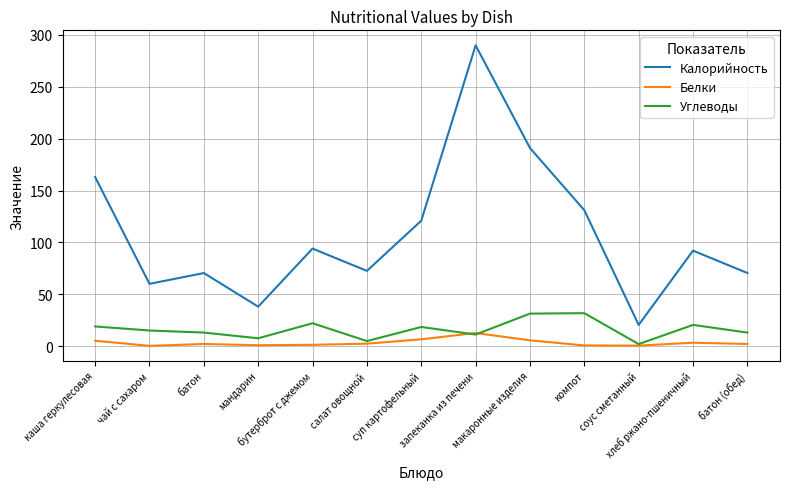

True or false: Калорийность and Углеводы intersect in this chart.

False